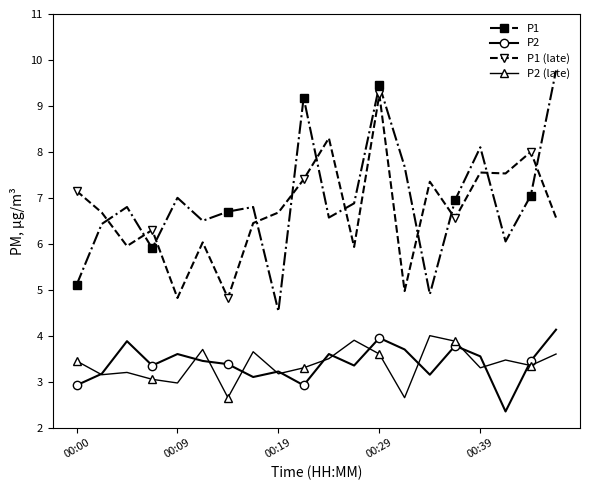

True or false: P1 and P1 (late) intersect in this chart.

True